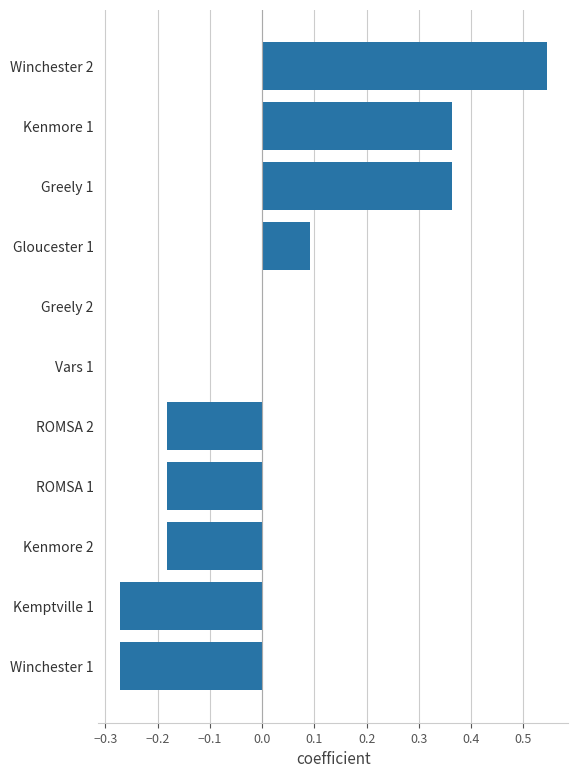

Count the number of categories in the chart.

11